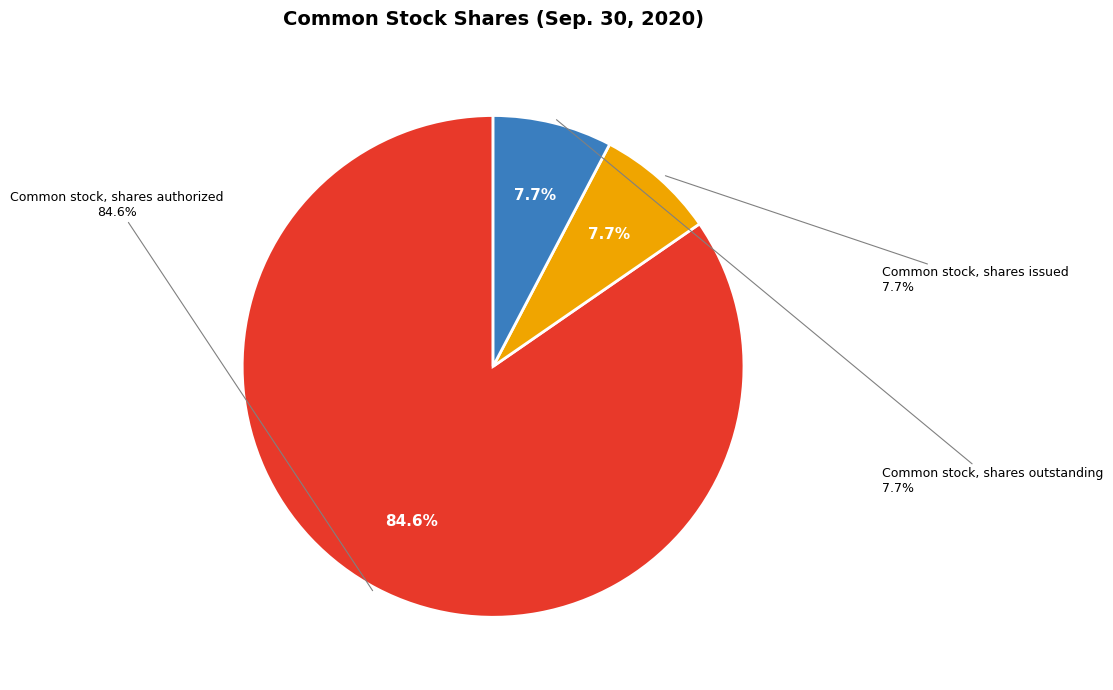

To the nearest percent, what is the difference between the Common stock, shares authorized and Common stock, shares issued slice percentages?

77%